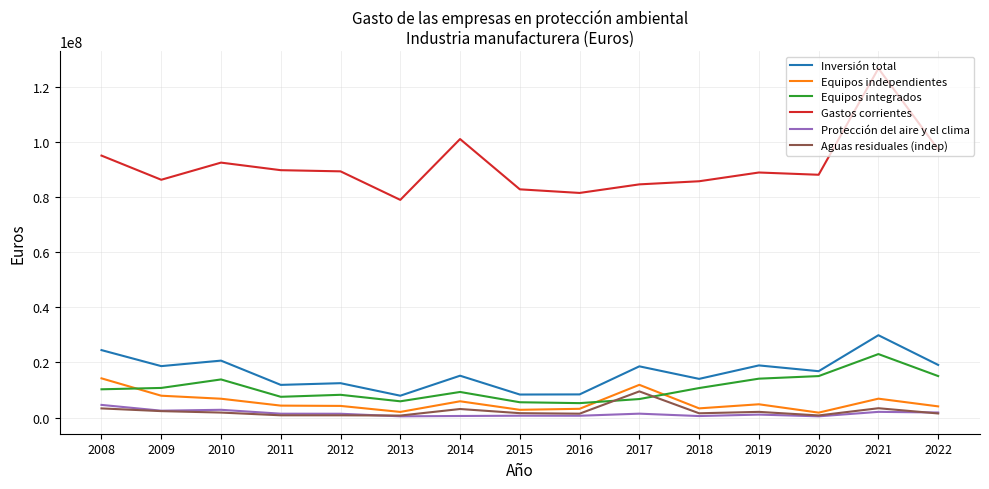

Which series has the widest spread of values?

Gastos corrientes